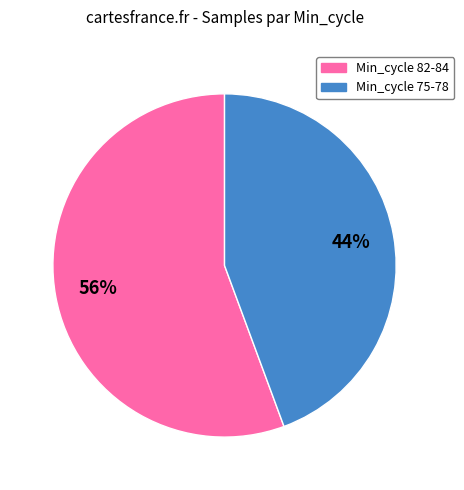

Is there any slice that represents more than half of the pie?

Yes